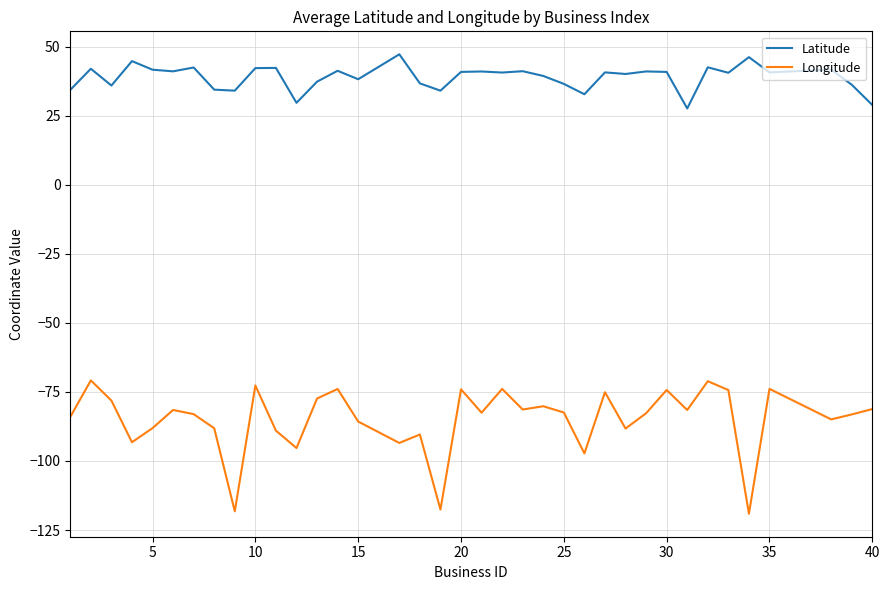

Which series has the widest spread of values?

Longitude